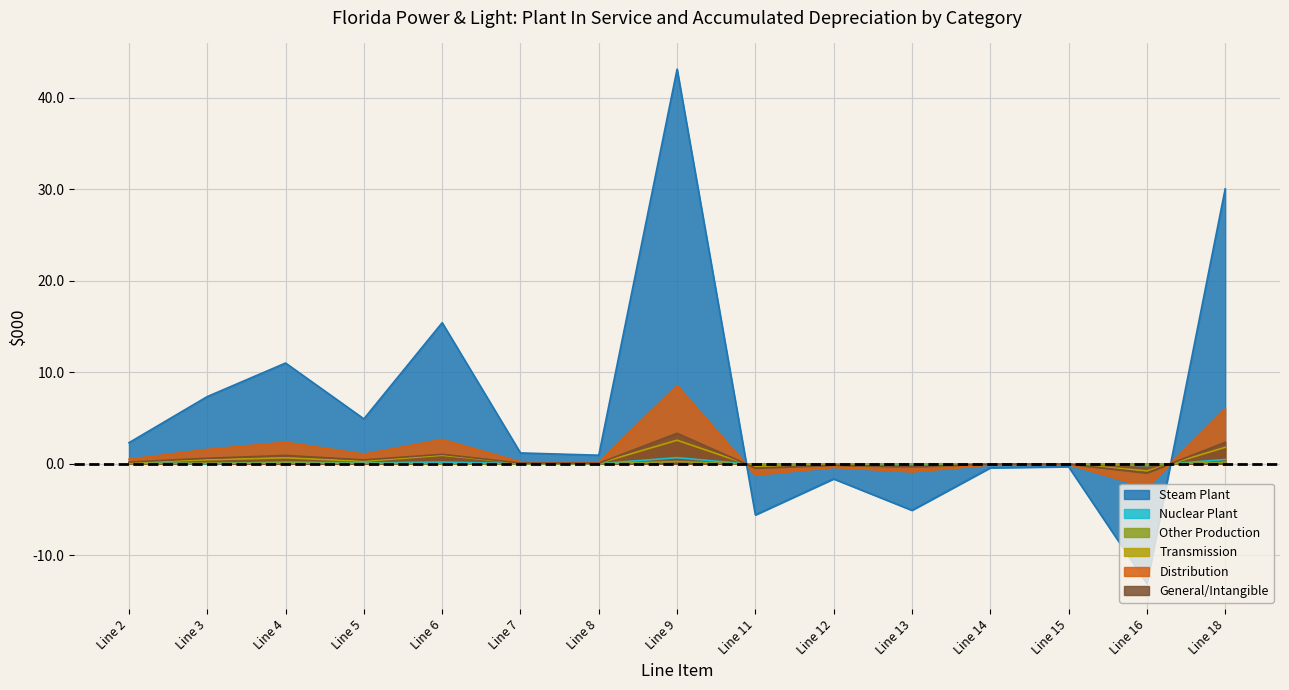

The value of Steam Plant at Line 4 is 11.0. True or false?

True